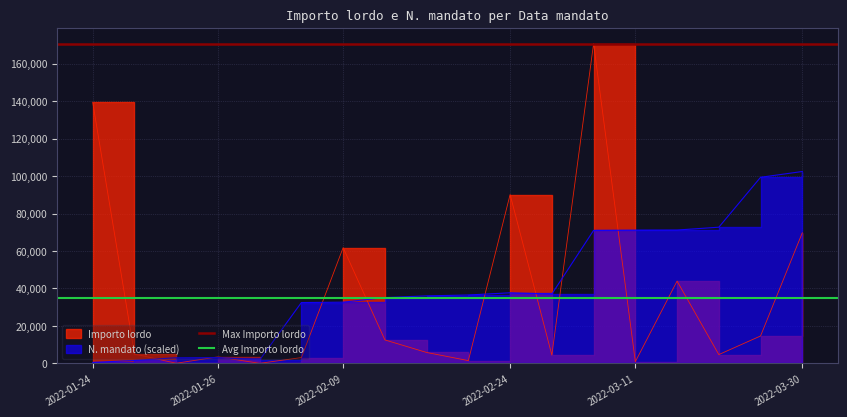

The value of Max Importo lordo at 2022-01-24 is 75990.9. True or false?

False